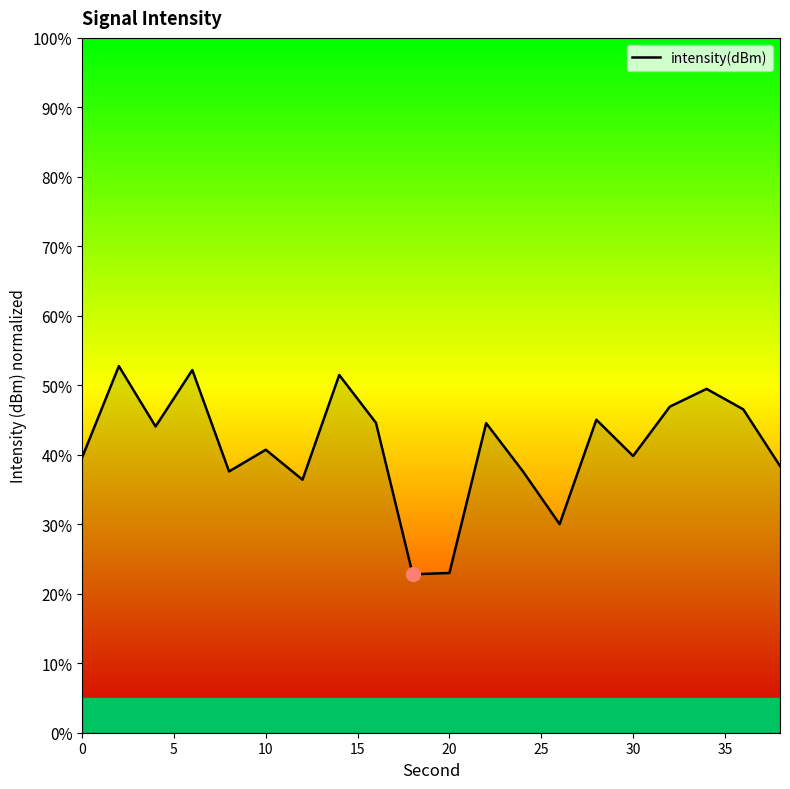

What is the greatest value displayed?

52.8